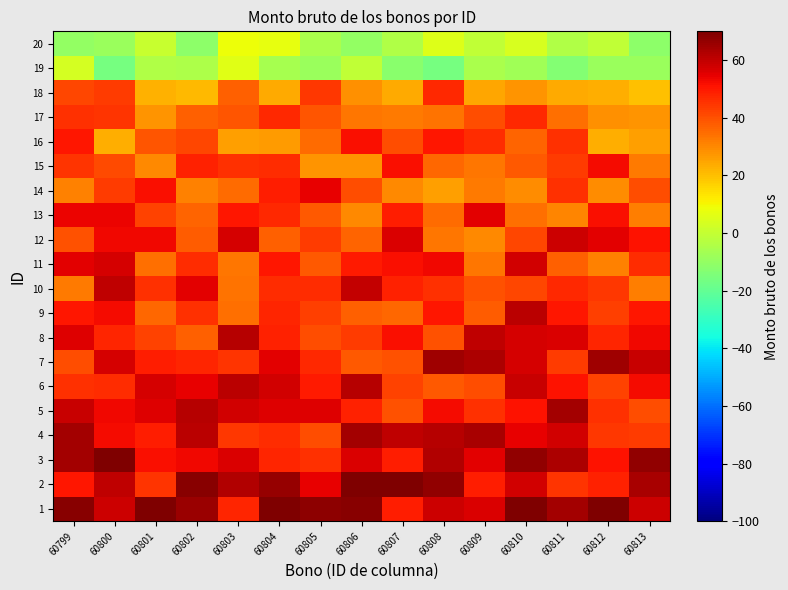

Between 60805 and 60812, which is larger?

60812